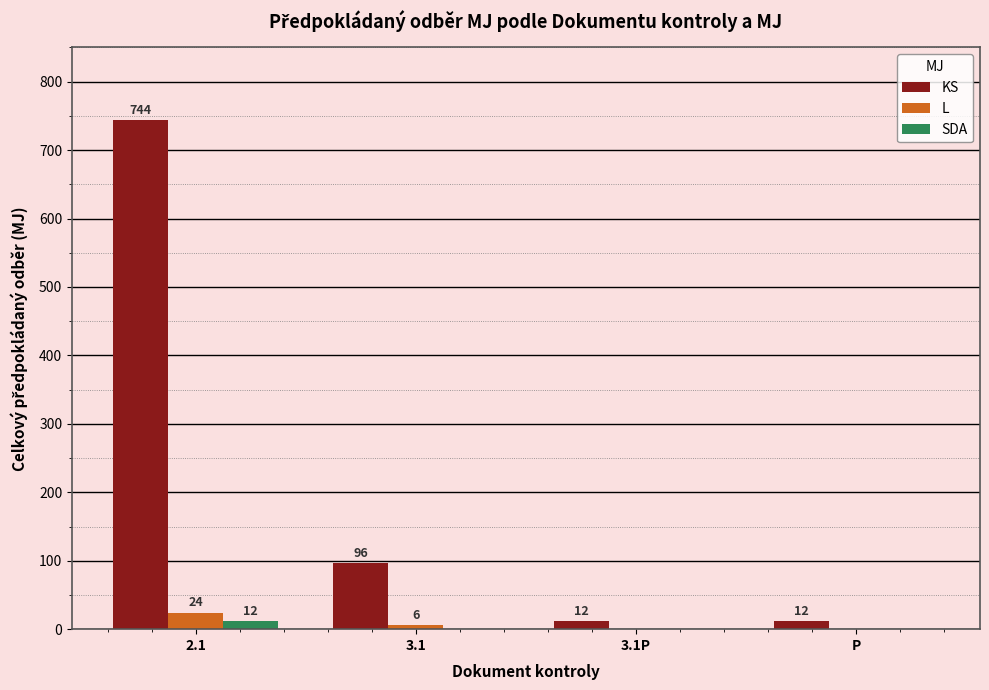

The SDA series shows 0 at P. True or false?

True